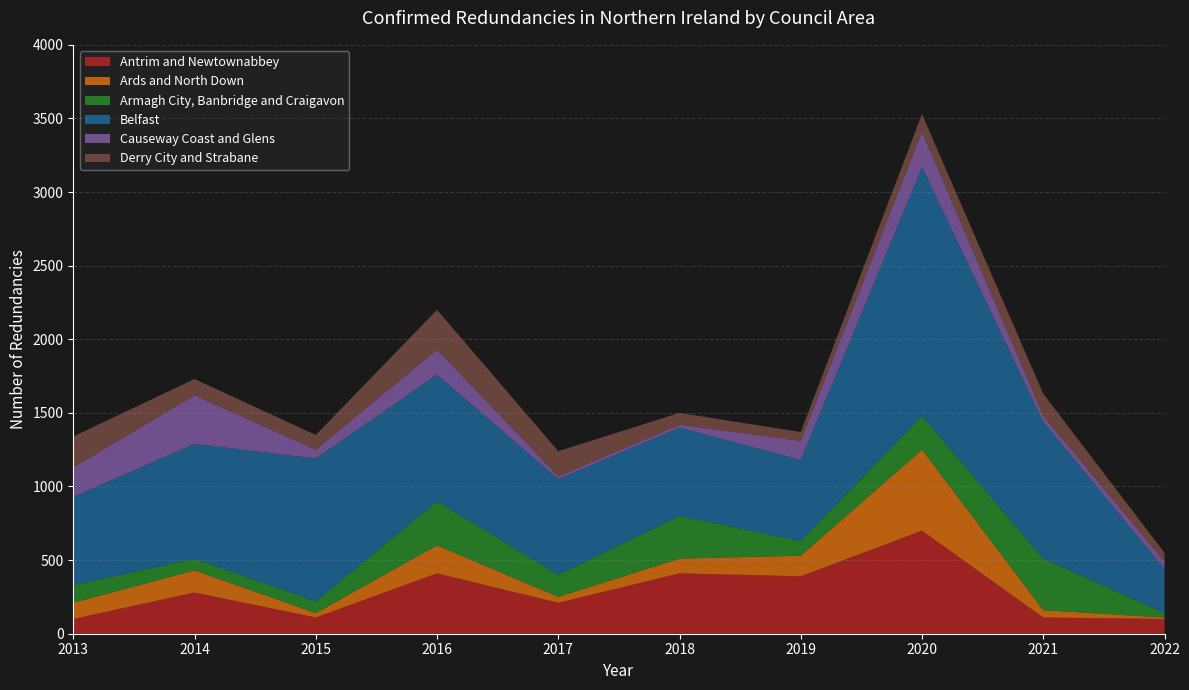

Reading left to right, extract all data points from this chart.

Antrim and Newtownabbey: 100	280	110	410	210	410	390	700	110	100
Ards and North Down: 110	150	30	190	40	100	140	550	50	10
Armagh City, Banbridge and Craigavon: 120	80	80	300	150	290	100	230	350	30
Belfast: 600	780	970	860	650	600	550	1690	930	300
Causeway Coast and Glens: 200	330	60	170	20	20	130	240	40	50
Derry City and Strabane: 210	110	100	270	170	80	60	120	150	60